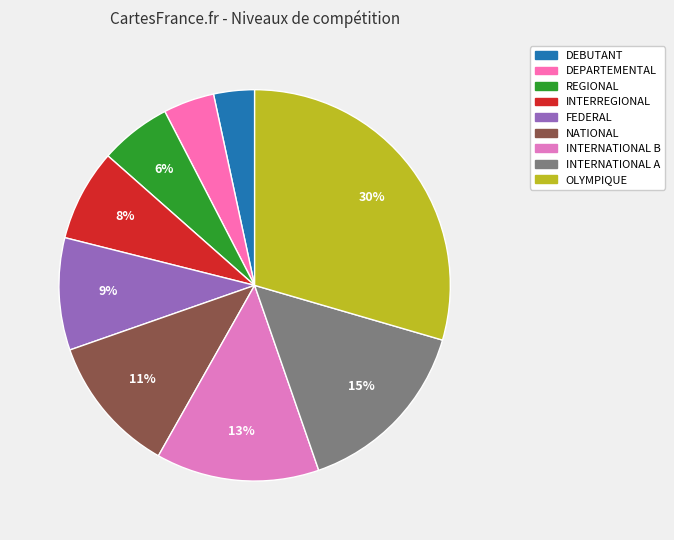

Combined, do NATIONAL and INTERREGIONAL account for over 50%?

No